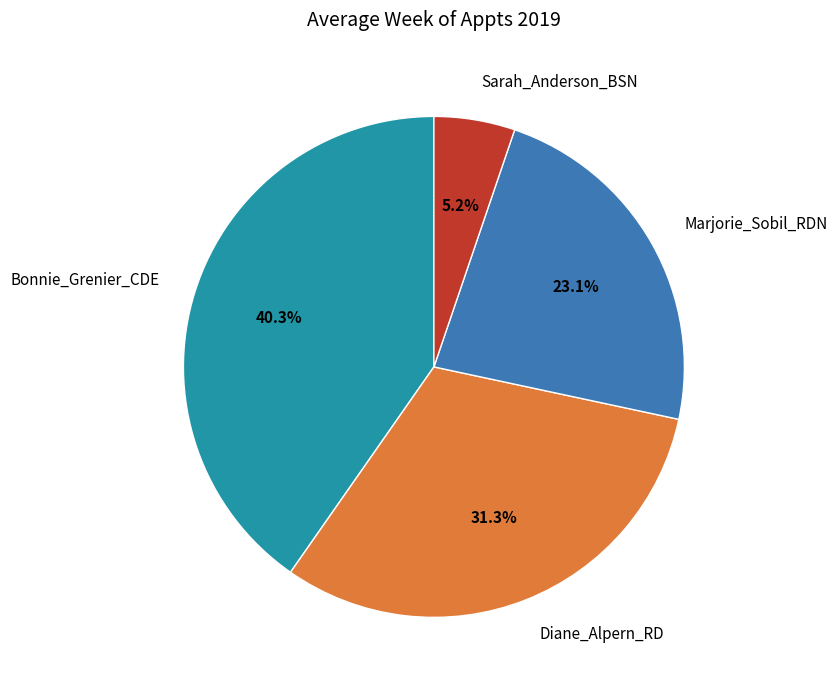

Between Diane_Alpern_RD and Bonnie_Grenier_CDE, which is larger?

Bonnie_Grenier_CDE